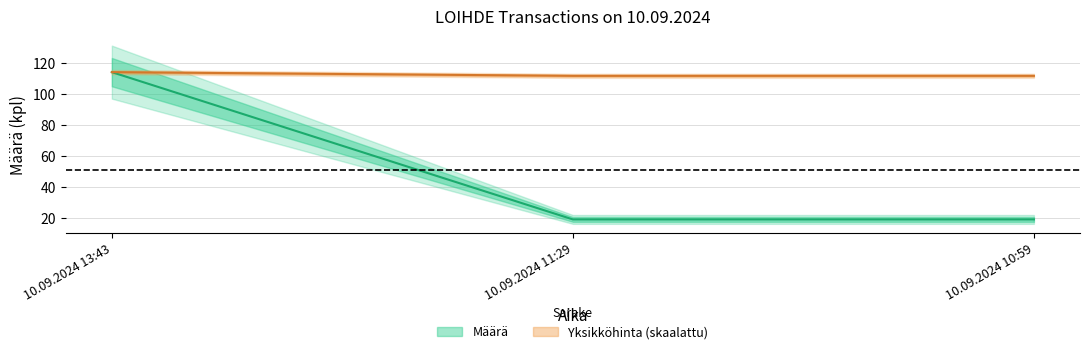

What is the value of the Määrä point at the 3rd from the left?

111.6